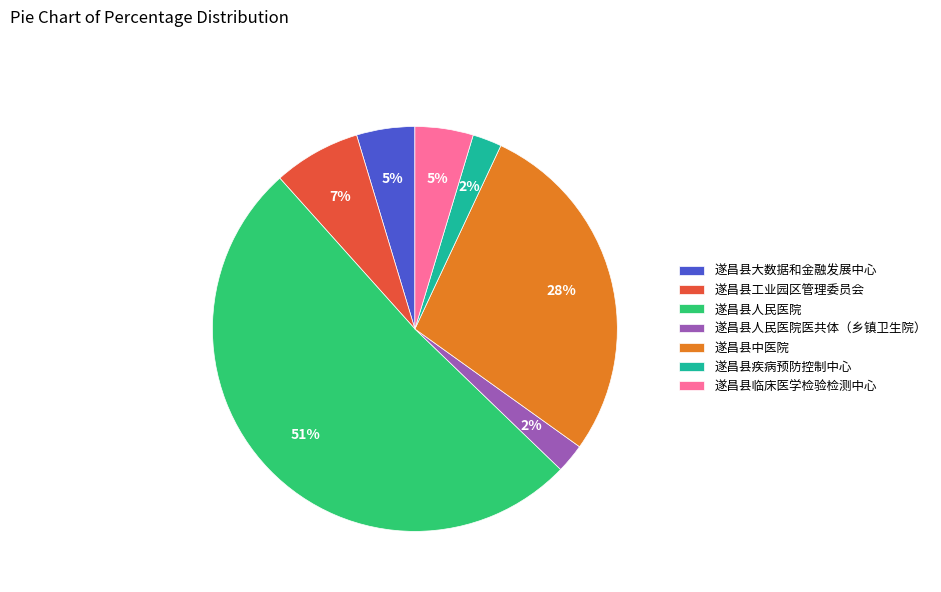

To the nearest percent, what is the difference between the 遂昌县人民医院 and 遂昌县中医院 slice percentages?

23%